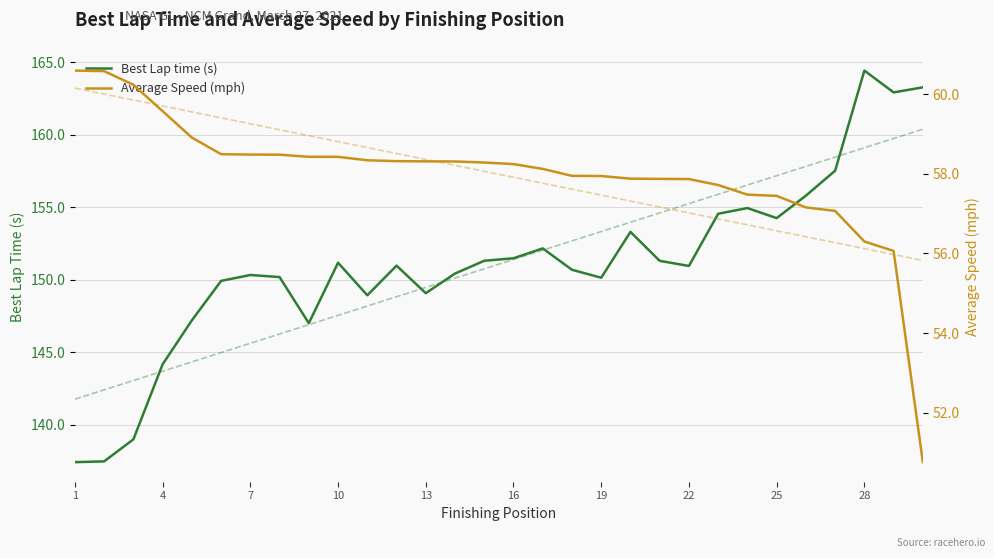

What is the value of the Average Speed (mph) point at the 8th from the left?

58.5